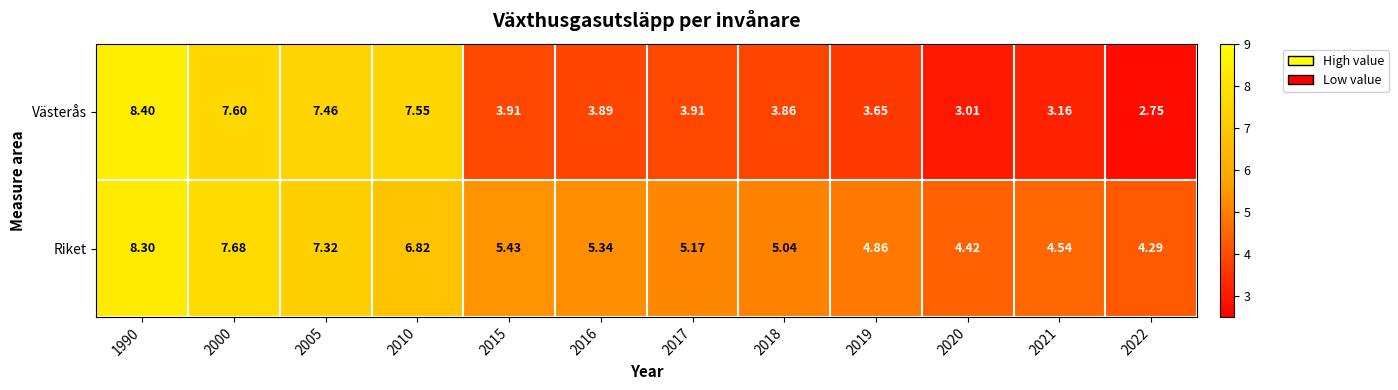

Is the value of Västerås at 2000 greater than the value of Riket at 2021?

Yes